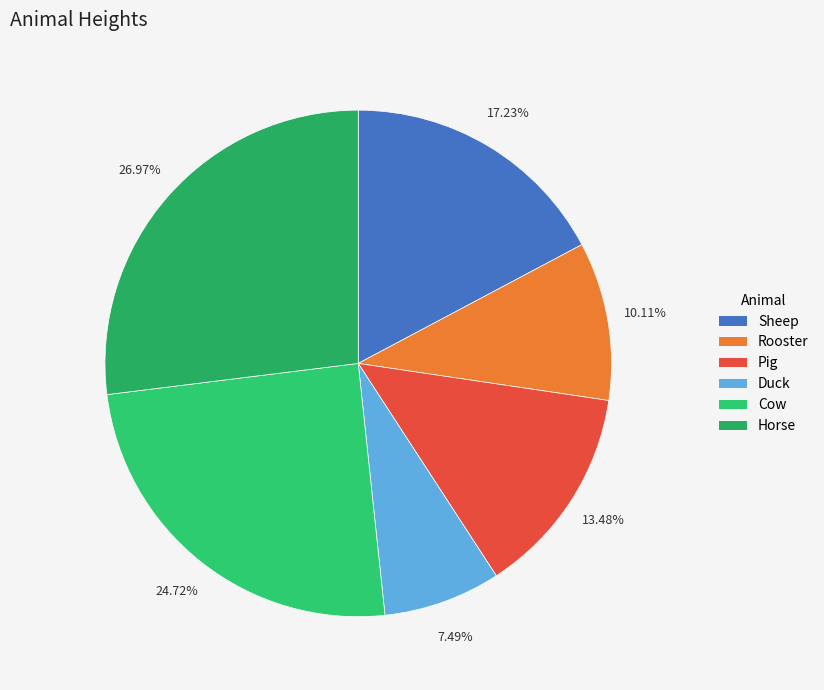

True or false: Pig accounts for 5% of the total.

False